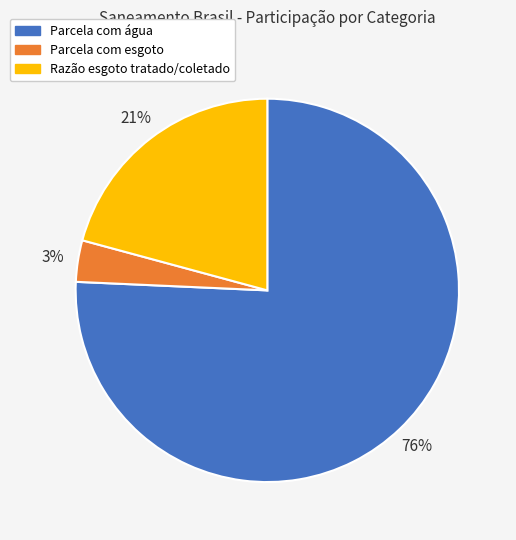

Is it true that Parcela com água is 83% of the pie?

False